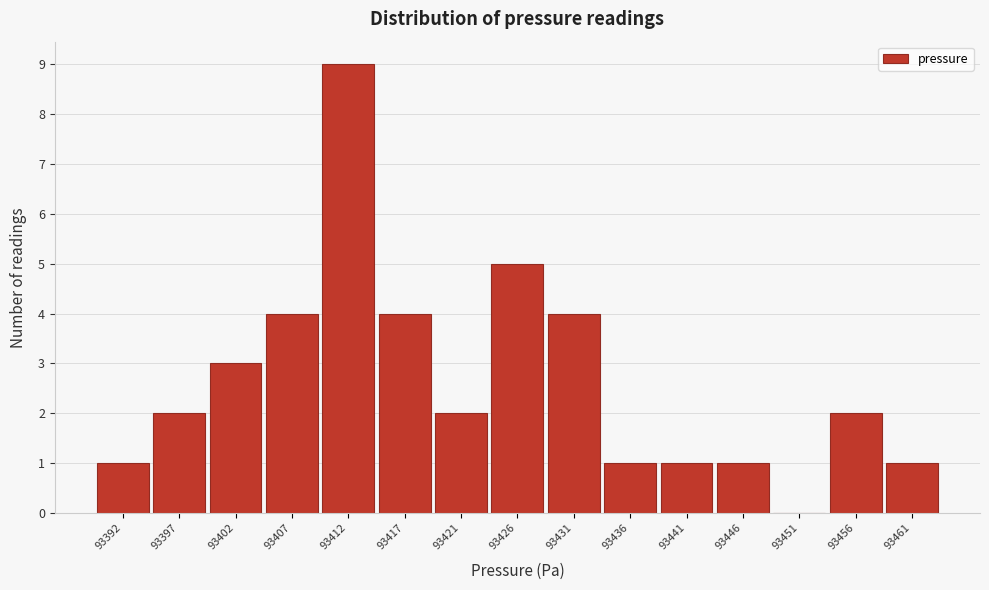

Reading left to right, list all the values displayed in this chart.

93392=1	93397=2	93402=3	93407=4	93412=9	93417=4	93421=2	93426=5	93431=4	93436=1	93441=1	93446=1	93451=0	93456=2	93461=1